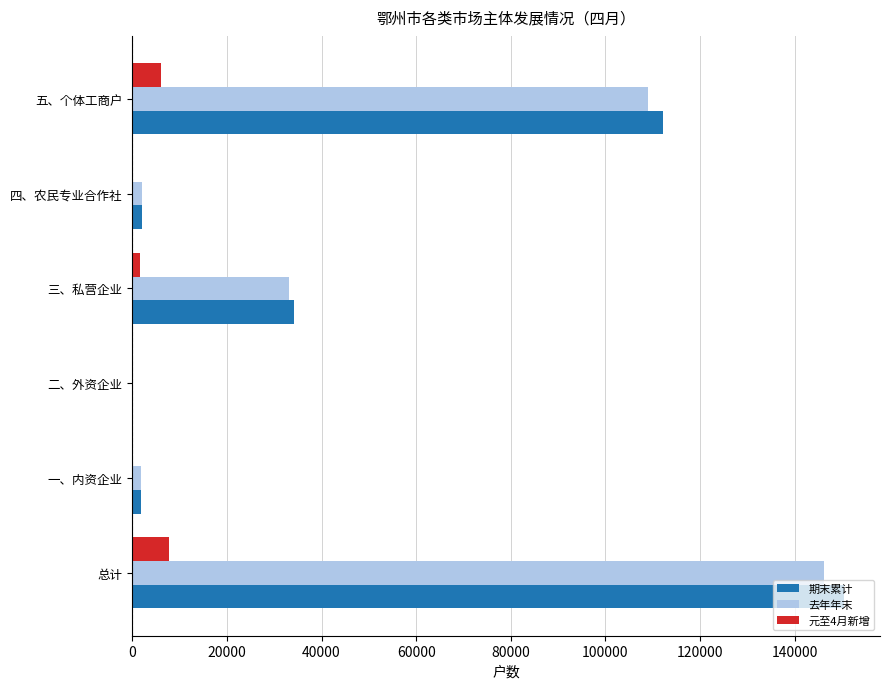

Between 总计 and 二、外资企业, which series saw the biggest shift?

期末累计